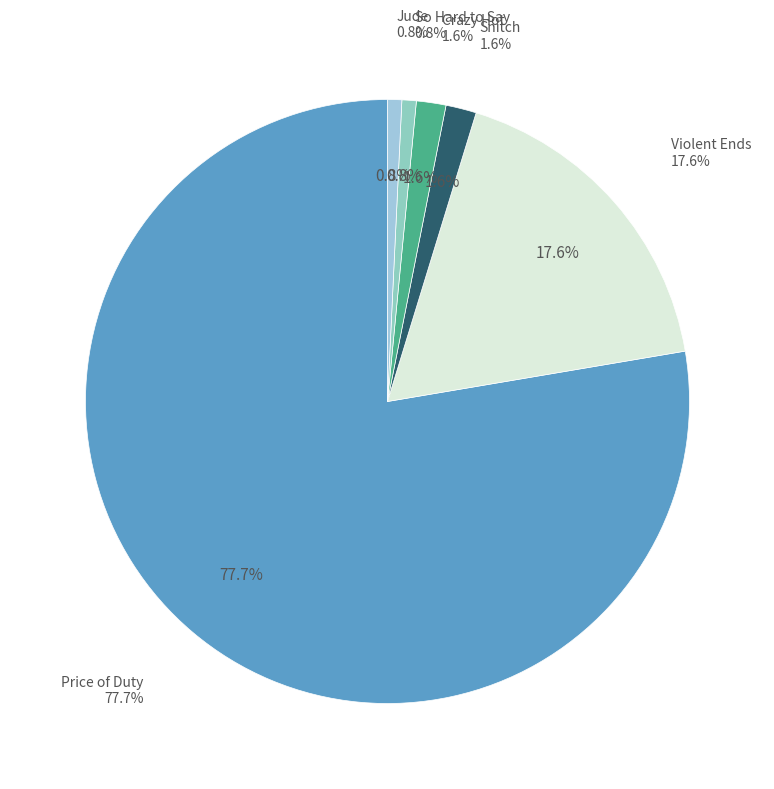

Which category has the smallest portion of the pie?

Jude